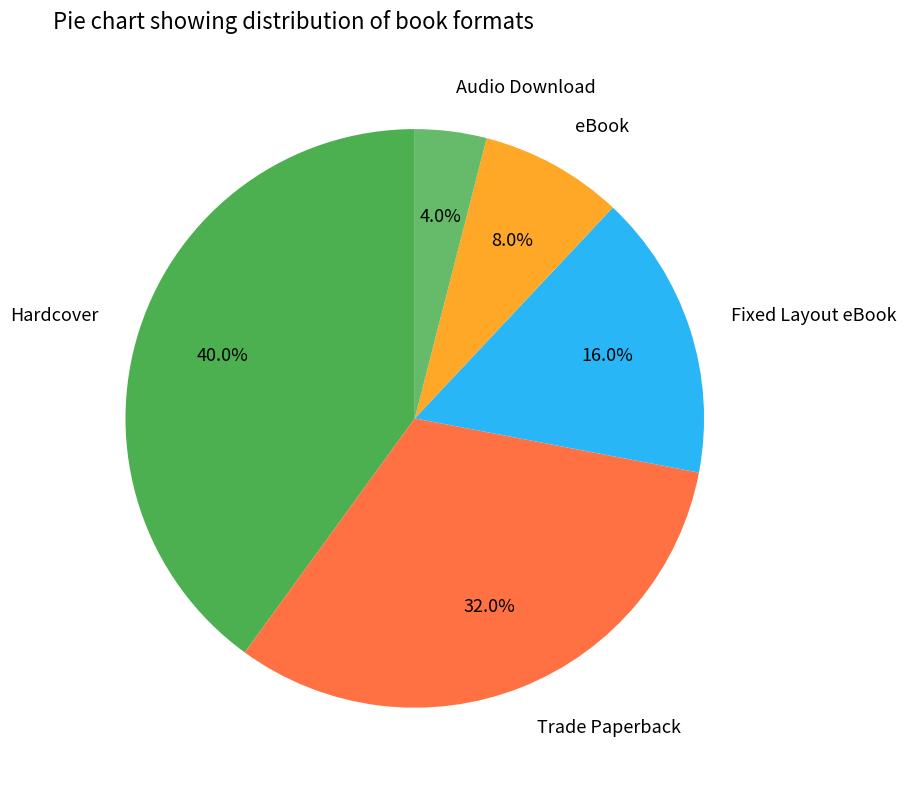

What percentage do Fixed Layout eBook and Hardcover together represent?

56.0%